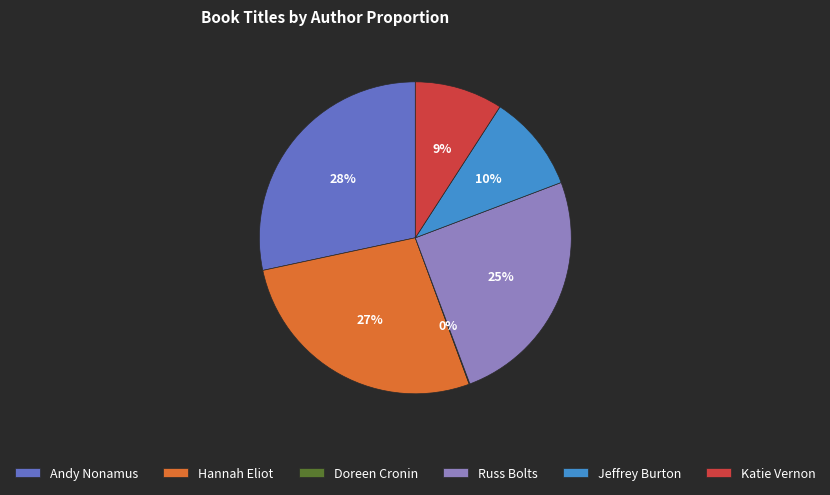

The Jeffrey Burton slice represents 10% of the pie. True or false?

True